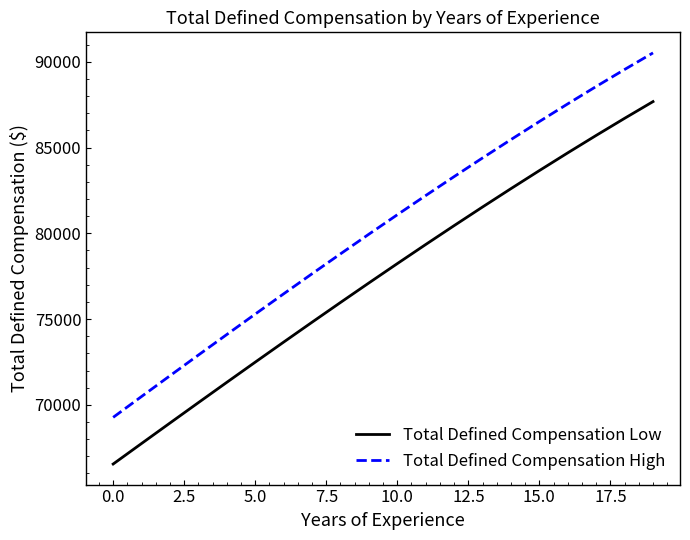

What is the average value of the Total Defined Compensation High series?

80289.6